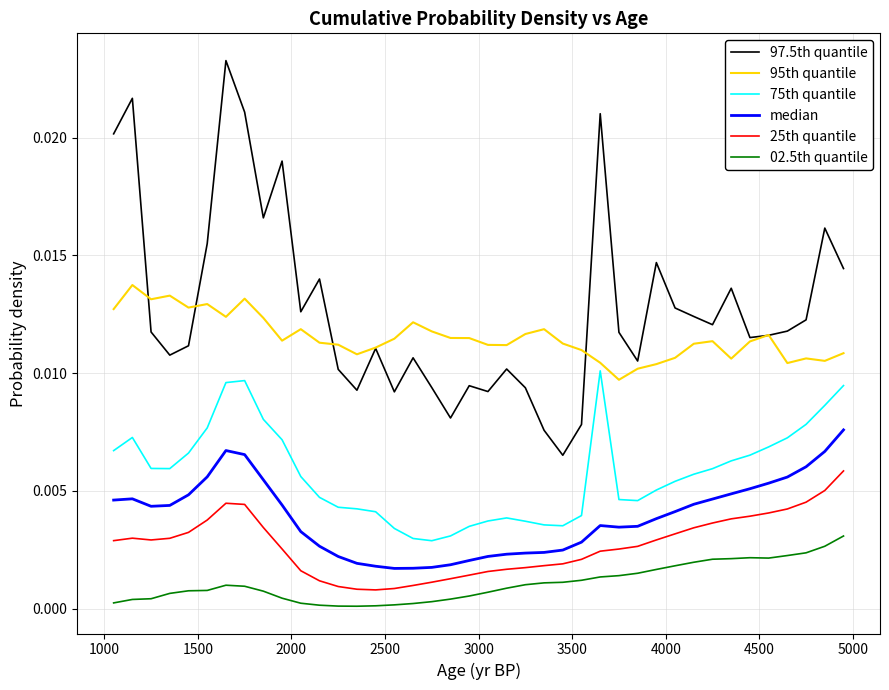

True or false: 25th quantile and 75th quantile intersect in this chart.

False